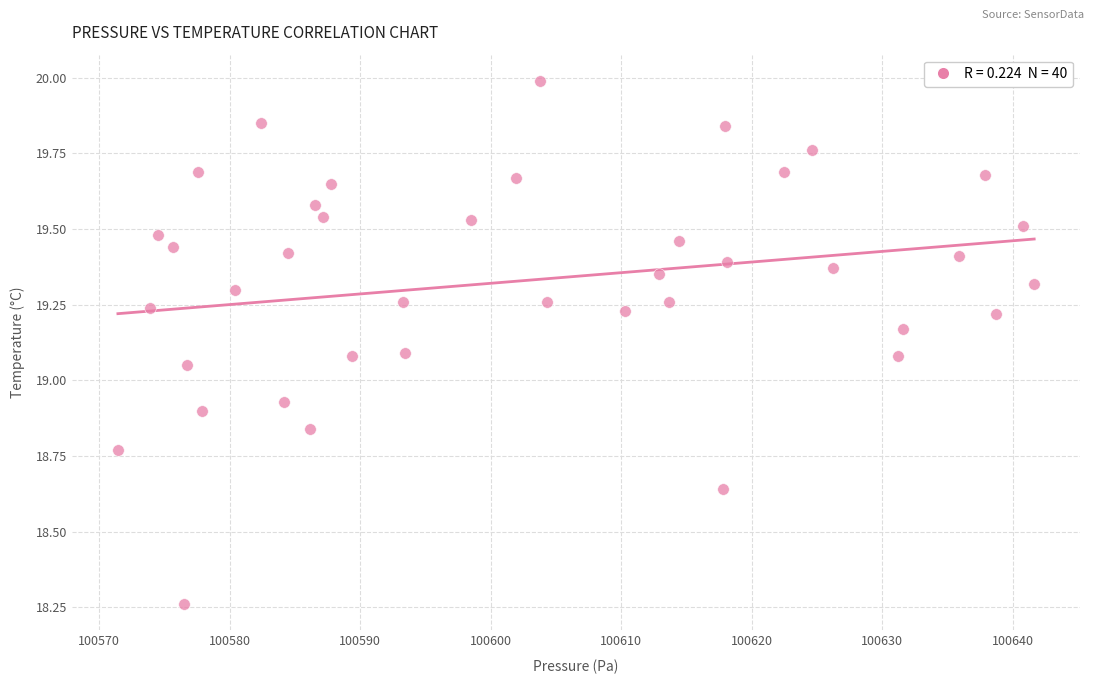

What is the range of X values (max minus min)?

70.2